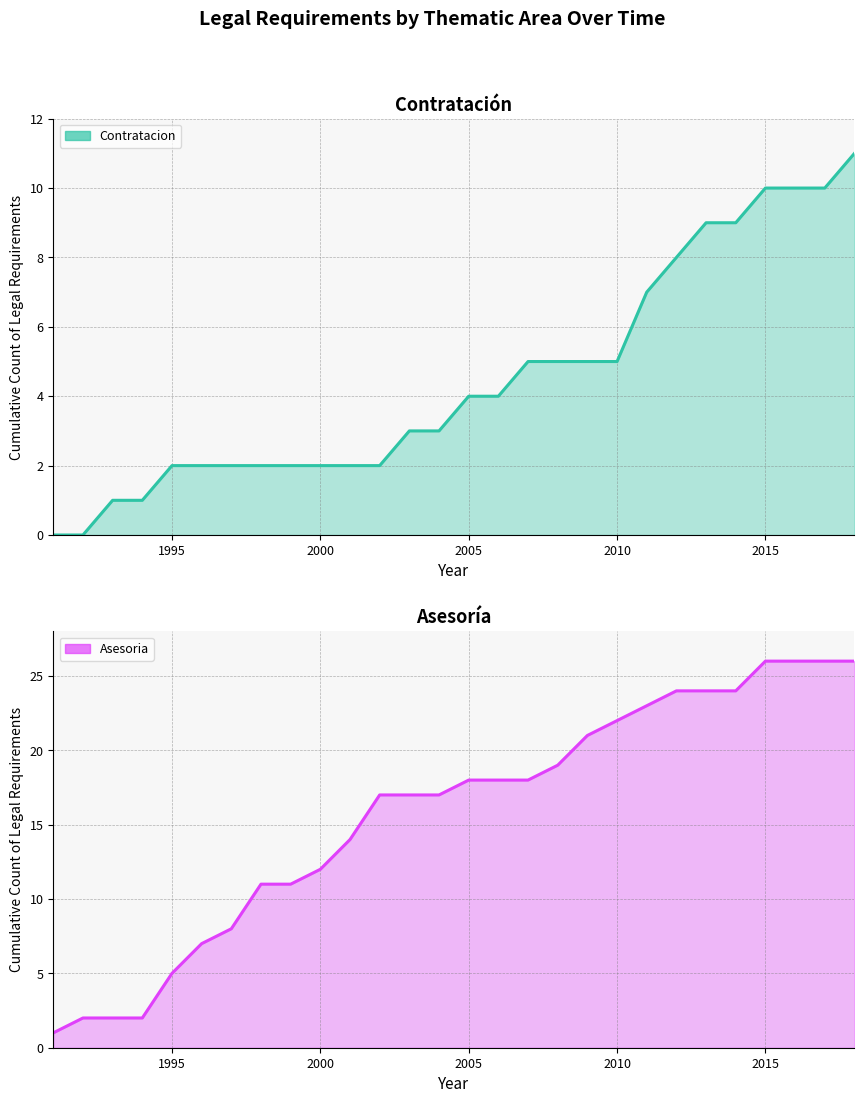

True or false: Contratacion and Asesoria cross at least once.

False